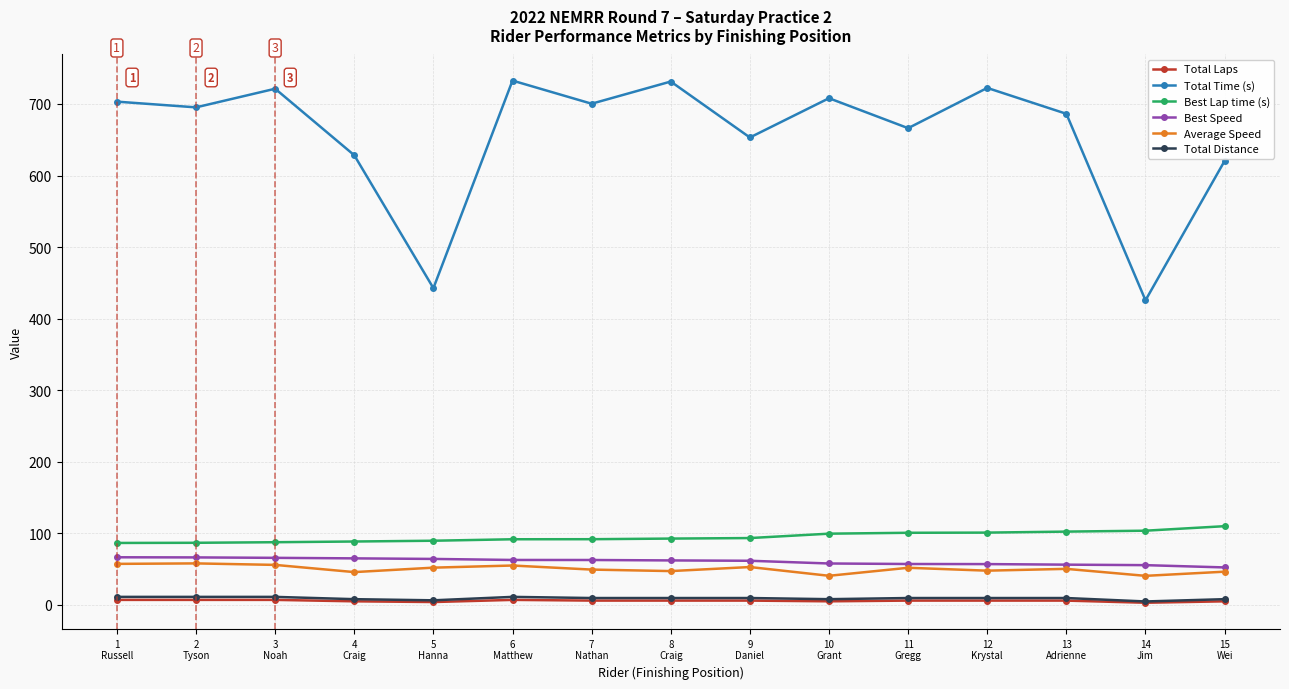

True or false: Average Speed has more than 1 points higher than both neighbors.

True